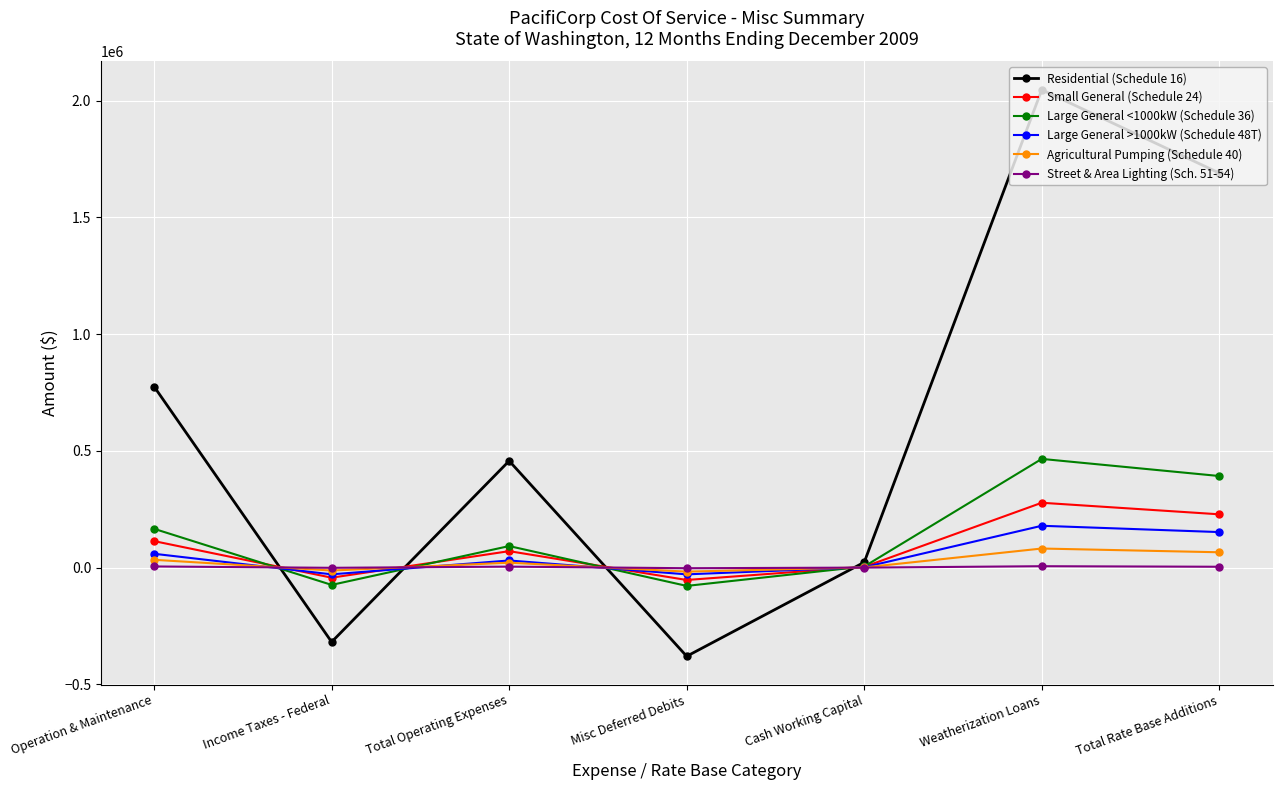

What value does the Large General <1000kW (Schedule 36) series have at Misc Deferred Debits?

-78232.5